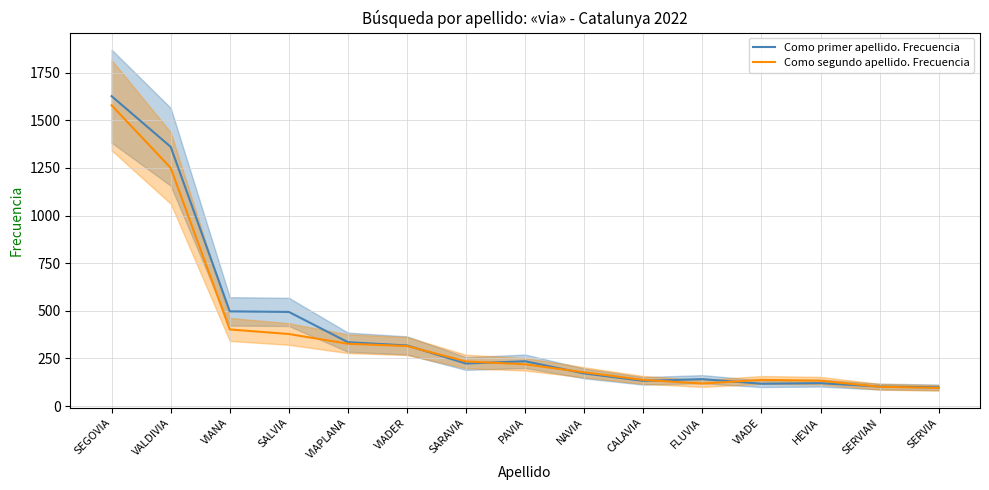

What is the difference between the highest and lowest values at FLUVIA?

23